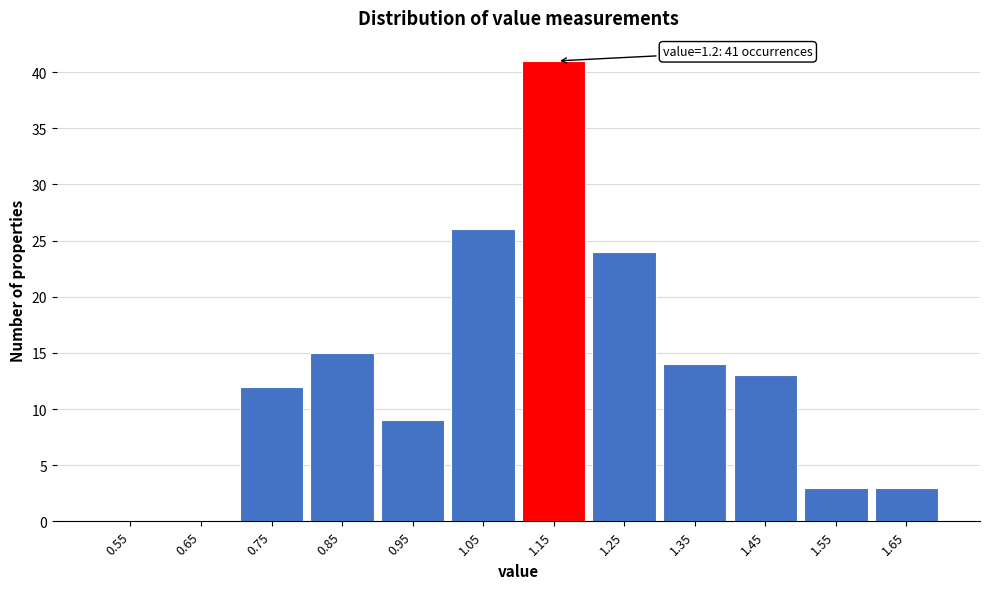

Reading right to left, list all the values displayed in this chart.

1.65=3	1.55=3	1.45=13	1.35=14	1.25=24	1.15=41	1.05=26	0.95=9	0.85=15	0.75=12	0.65=0	0.55=0